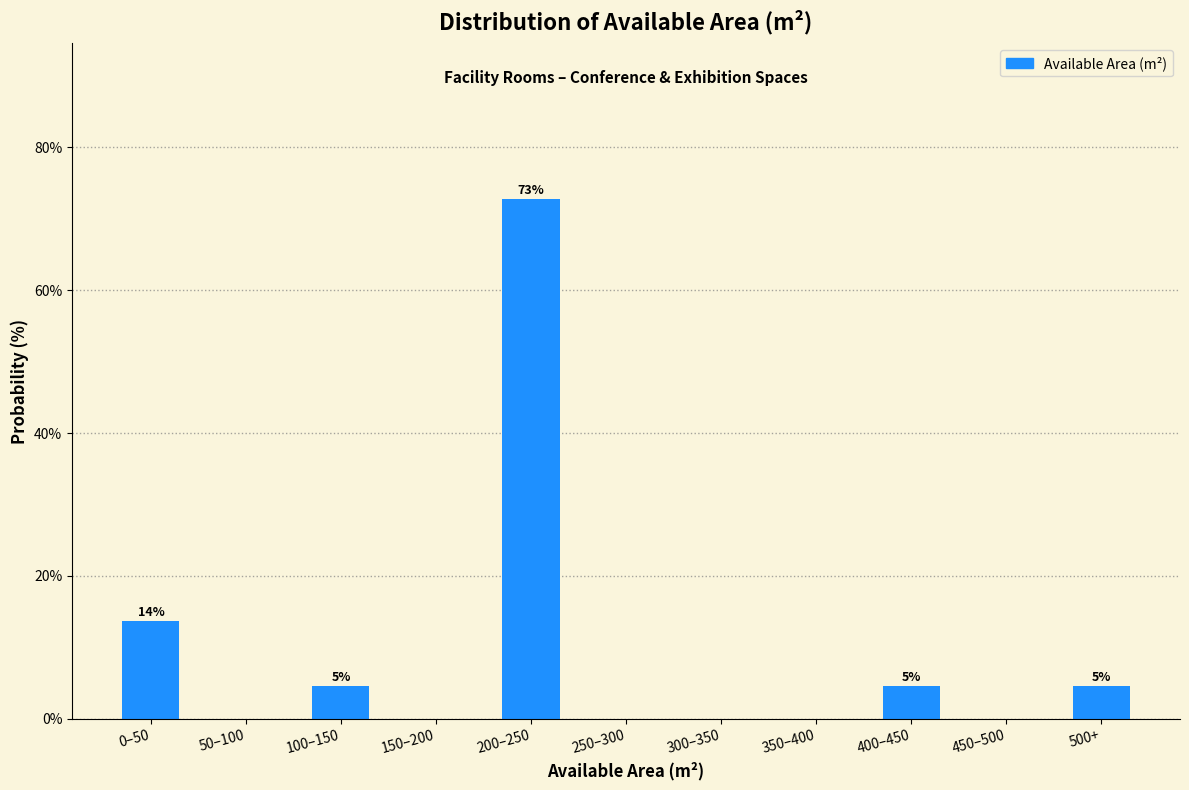

Reading left to right, list all the values displayed in this chart.

0–50=13.6	50–100=0.0	100–150=4.5	150–200=0.0	200–250=72.7	250–300=0.0	300–350=0.0	350–400=0.0	400–450=4.5	450–500=0.0	500+=4.5